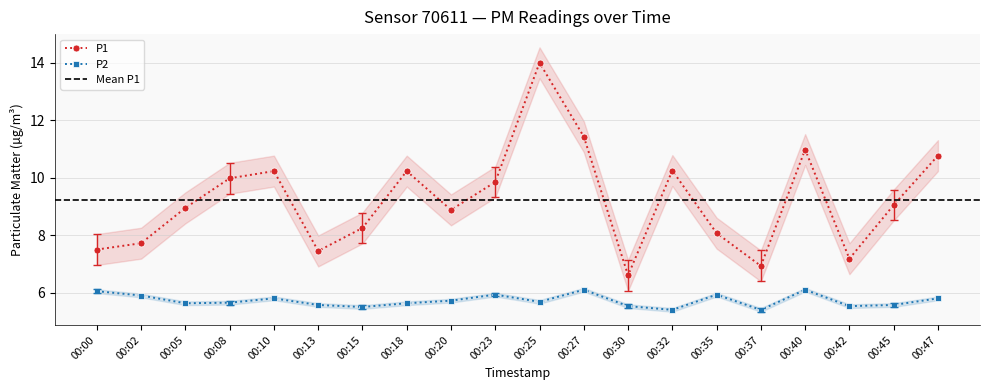

What is the sum of the P2 values at 00:10 and 00:37?

11.2